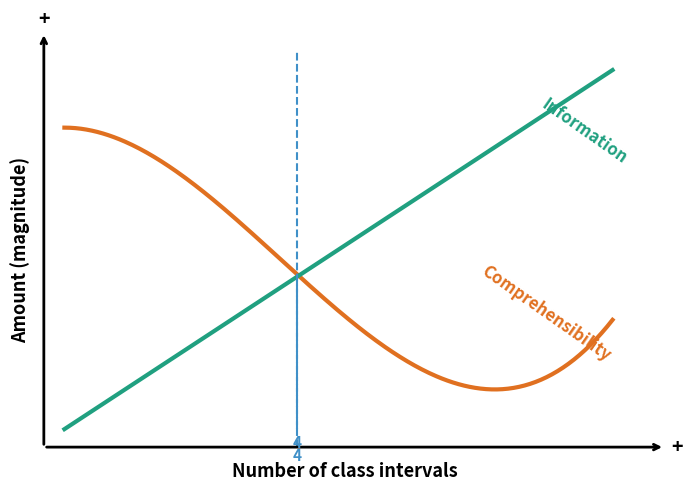

Is this an area chart (filled region under the line)?

No